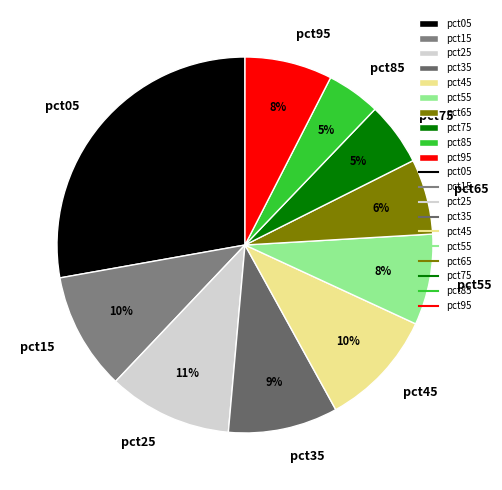

Is there any slice that represents more than half of the pie?

No